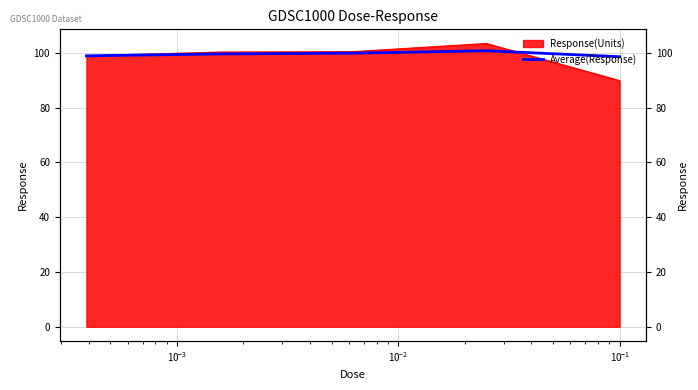

What position from the left is $\mathdefault{10^{-1}}$?

5